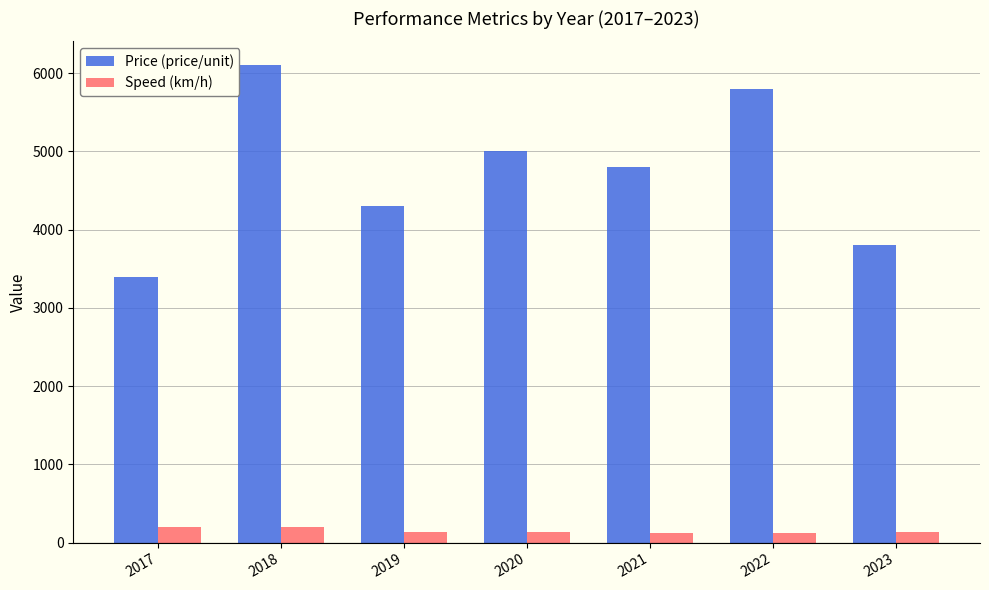

What is the difference between the highest and lowest values at 2017?

3205